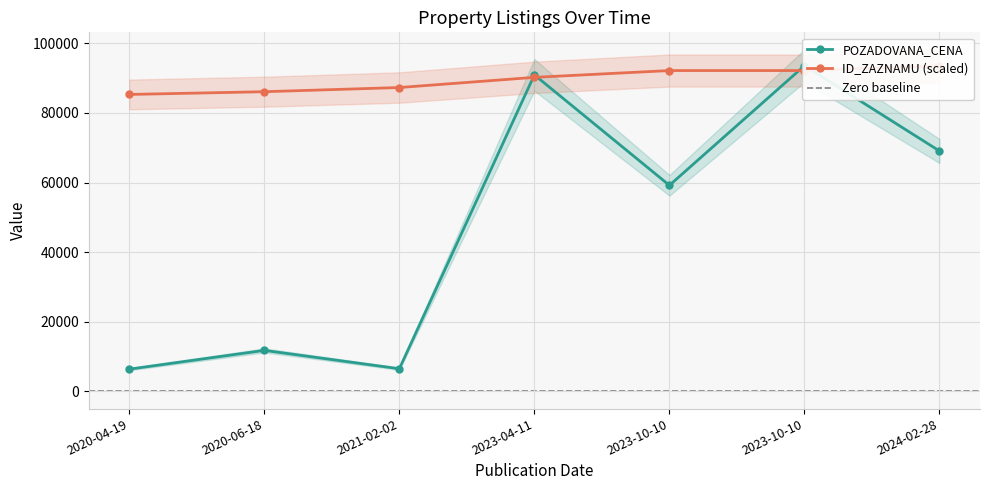

Read the ID_ZAZNAMU value at 2023-10-10.

92160.6